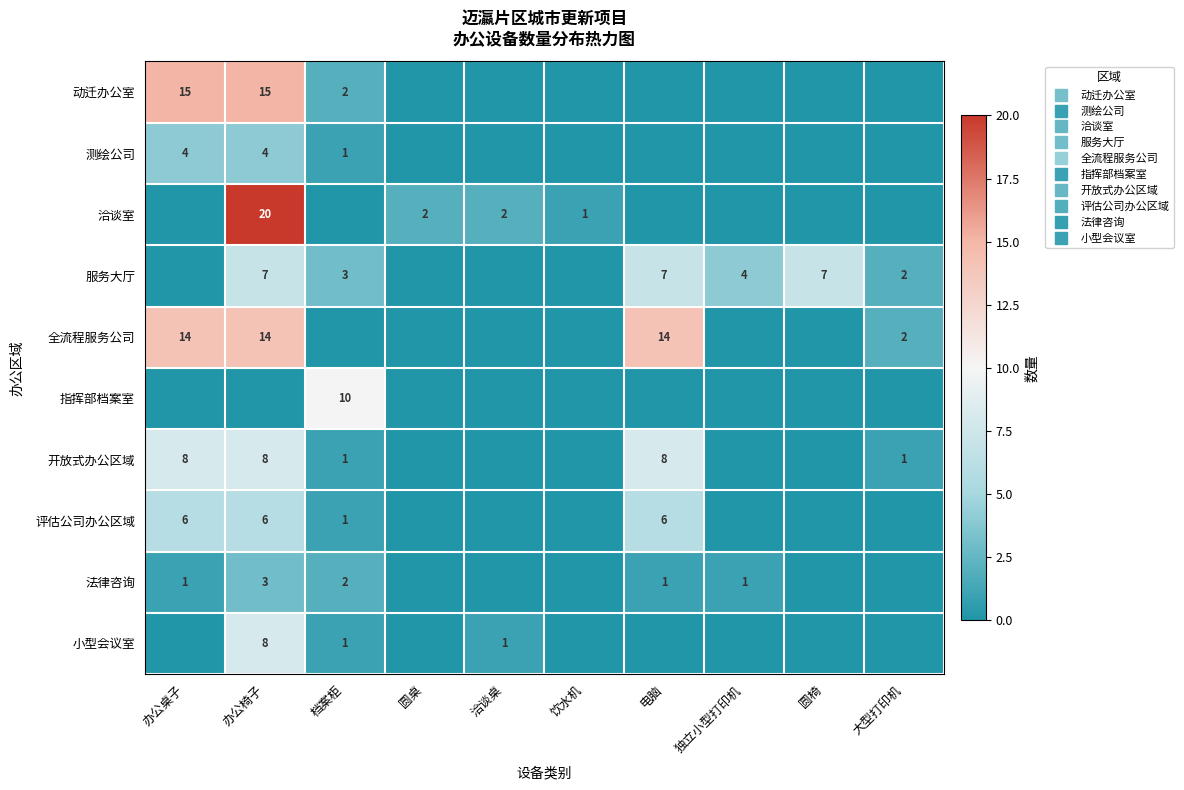

Which series changed the most between 电脑 and 独立小型打印机?

全流程服务公司